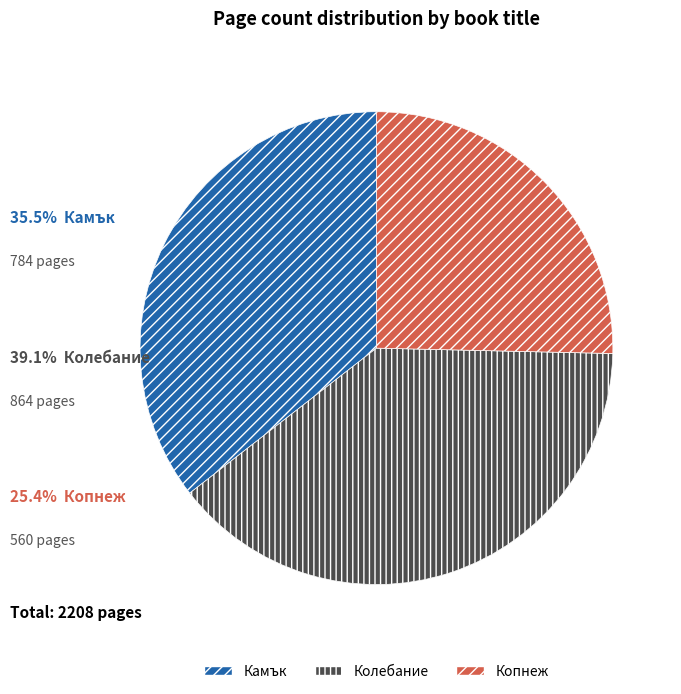

What is the smallest slice in the pie chart?

Копнеж